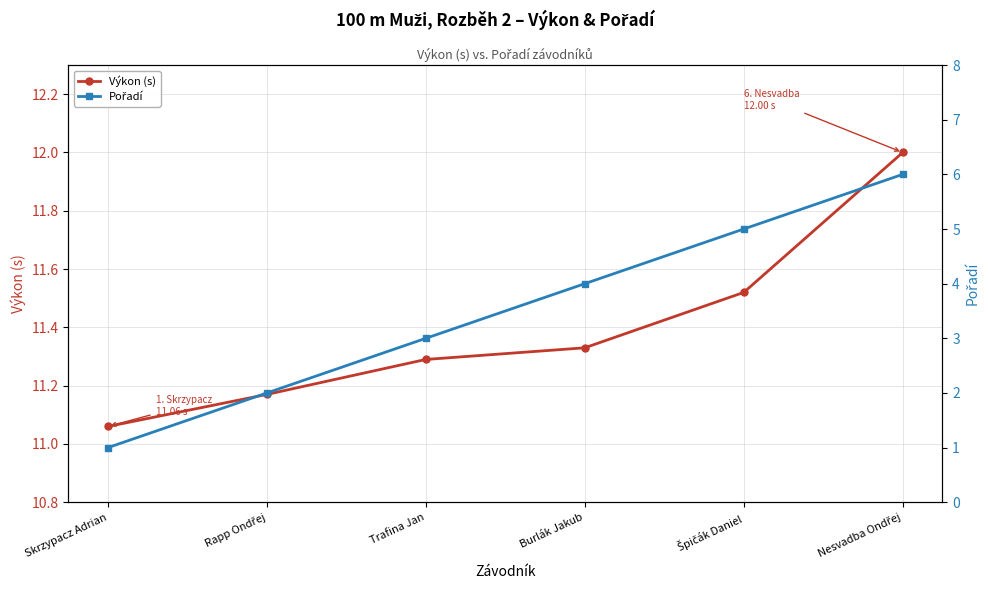

Rank the series by their maximum value, from lowest to highest.

Pořadí, Výkon (s)